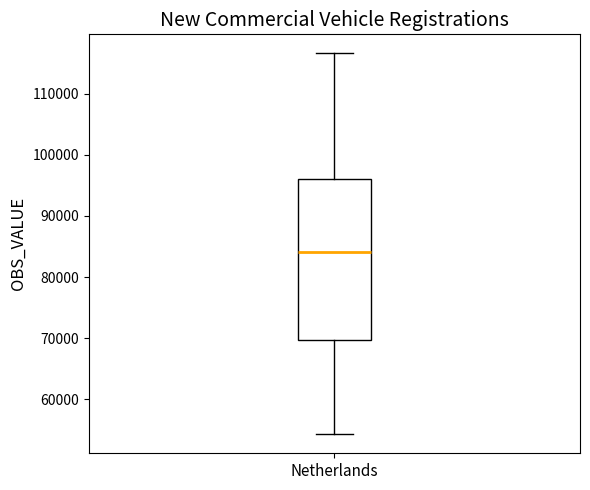

Read this box plot against the y-axis: the position of the median line, the range covered by the box, and the ends of both whiskers. The values are not printed on the chart, so give them approximately, as read against the axis.

median 84000, box 70000 to 96000, whiskers 54000 to 117000